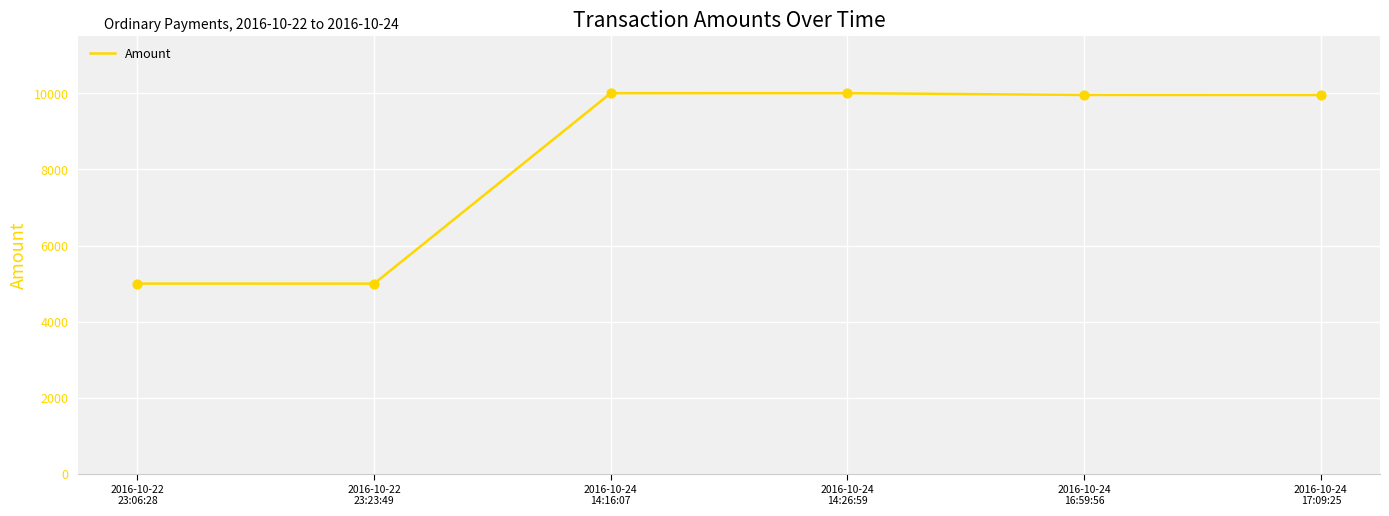

What is the ratio of the value at 2016-10-24
17:09:25 to the value at 2016-10-24
14:16:07?

1.0